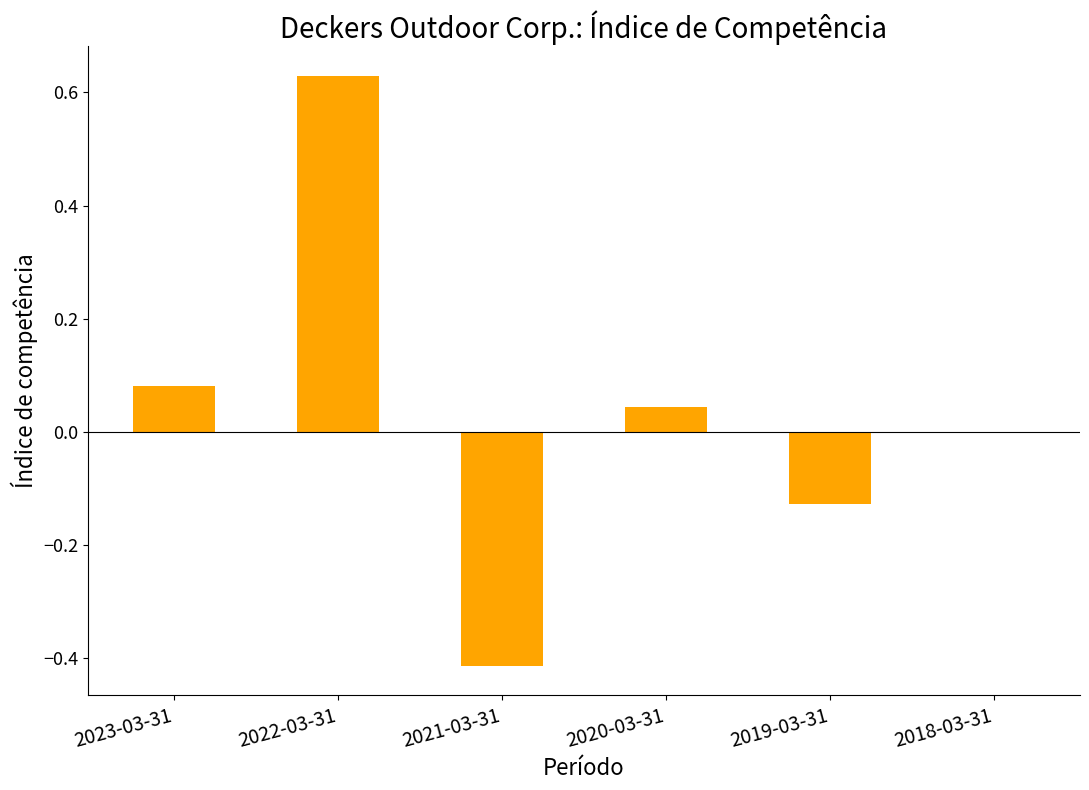

What is the change in value from 2021-03-31 to 2019-03-31?

+0.3